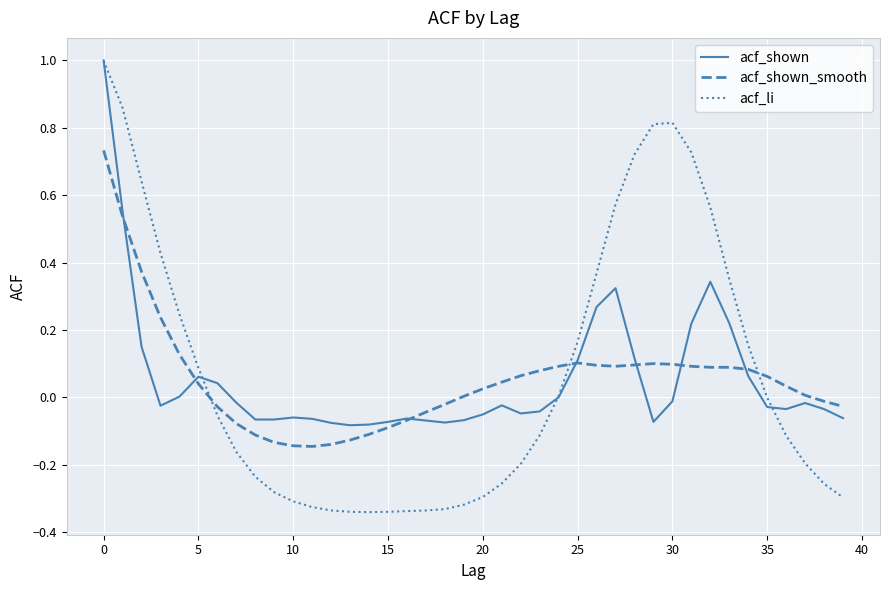

Which series has the largest range (max minus min)?

acf_li